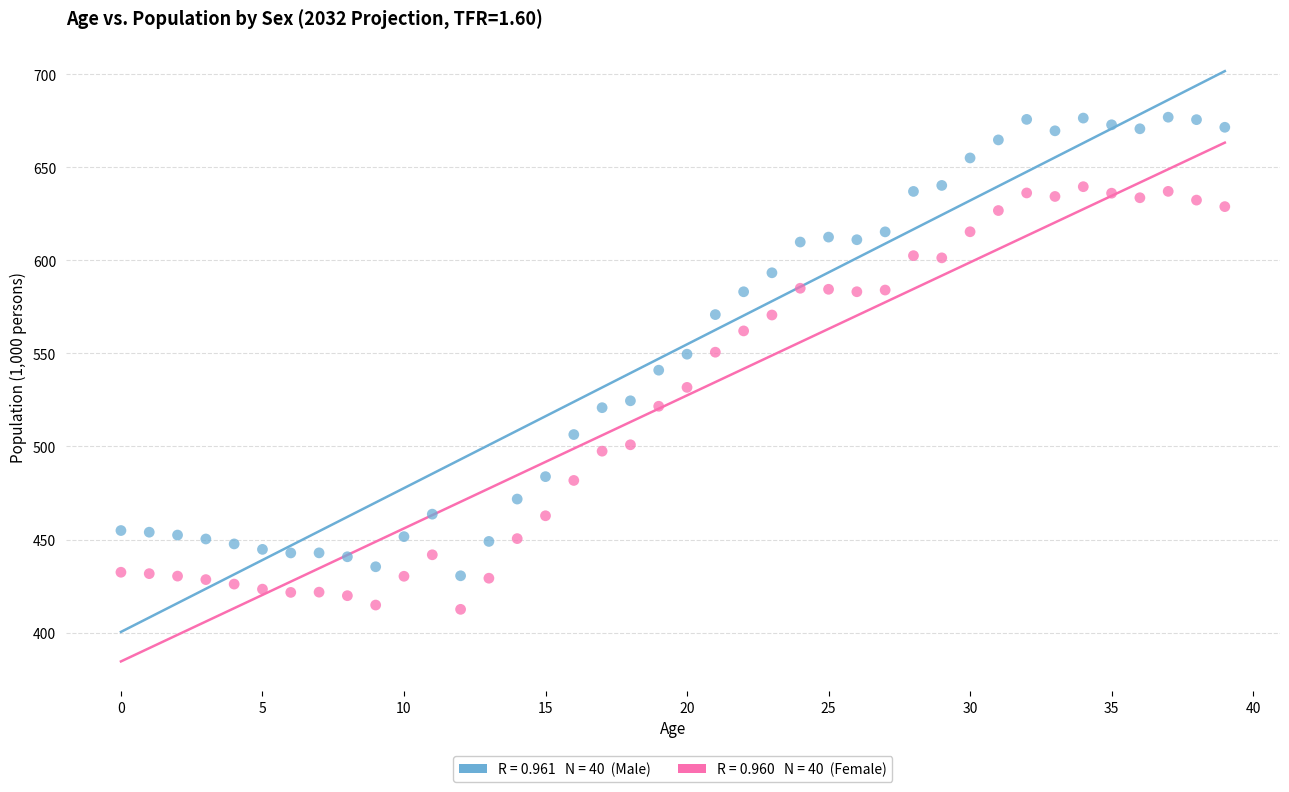

Across all data points, what is the range of Y values (max minus min)?

264.5